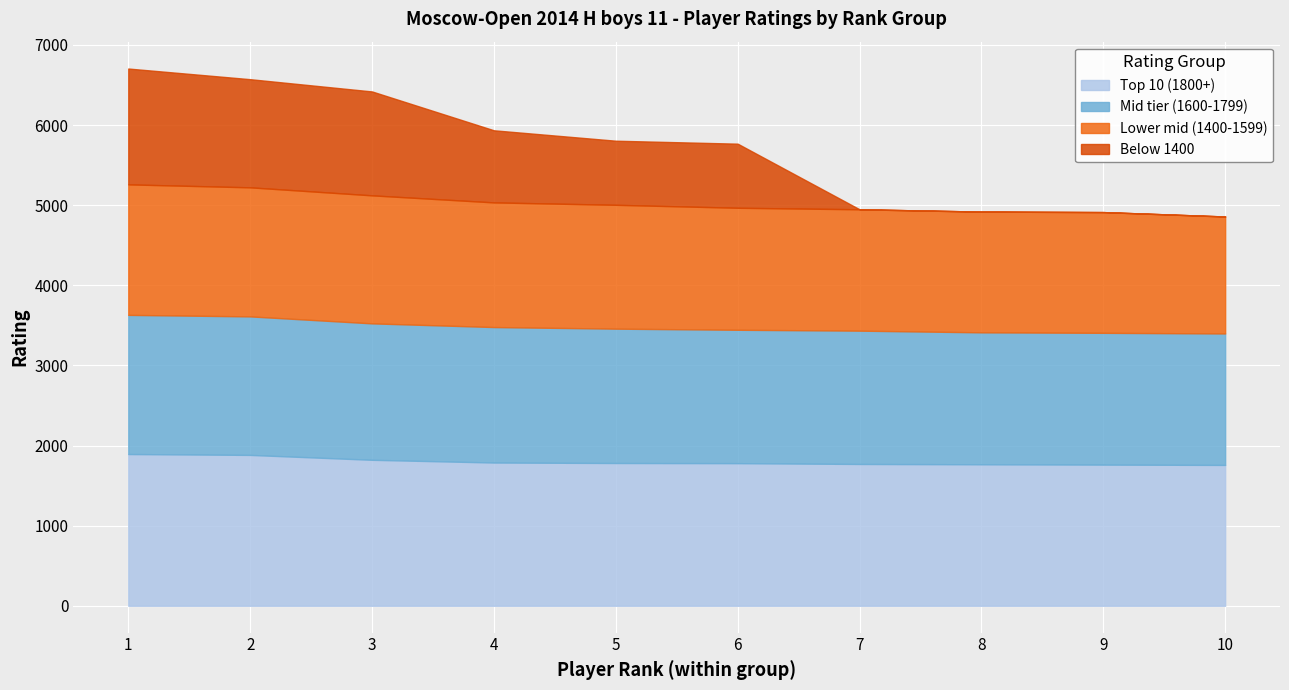

What is the average value of the Below 1400 series?

659